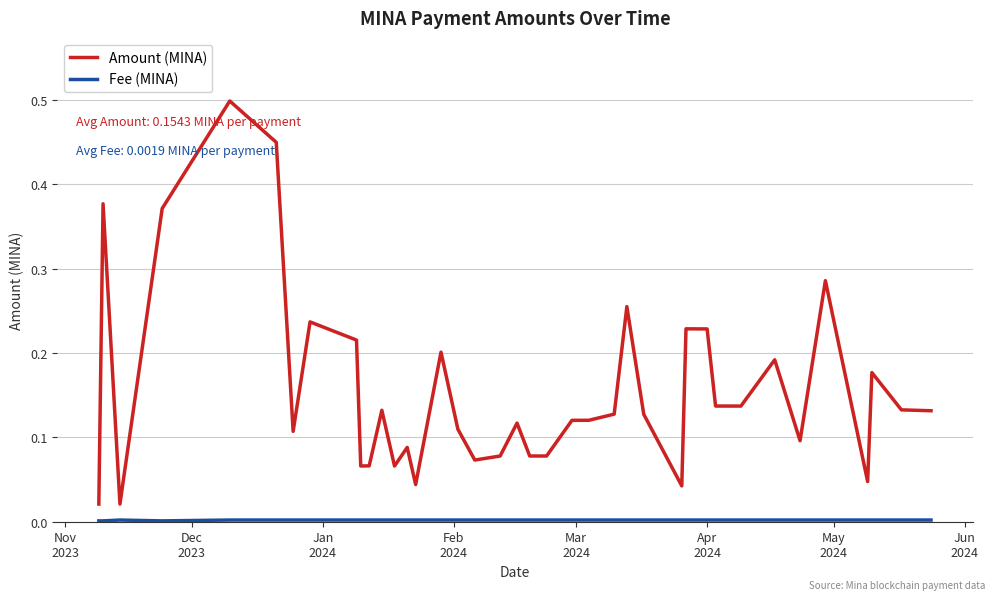

Which series has the largest total across all categories?

Amount (MINA)